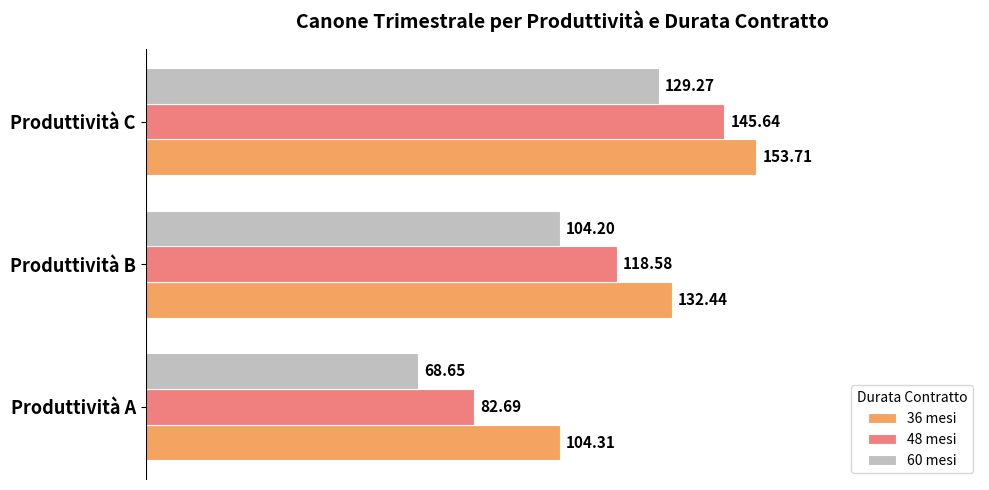

What is the difference between the maximum and second lowest values in the 60 mesi series?

25.1